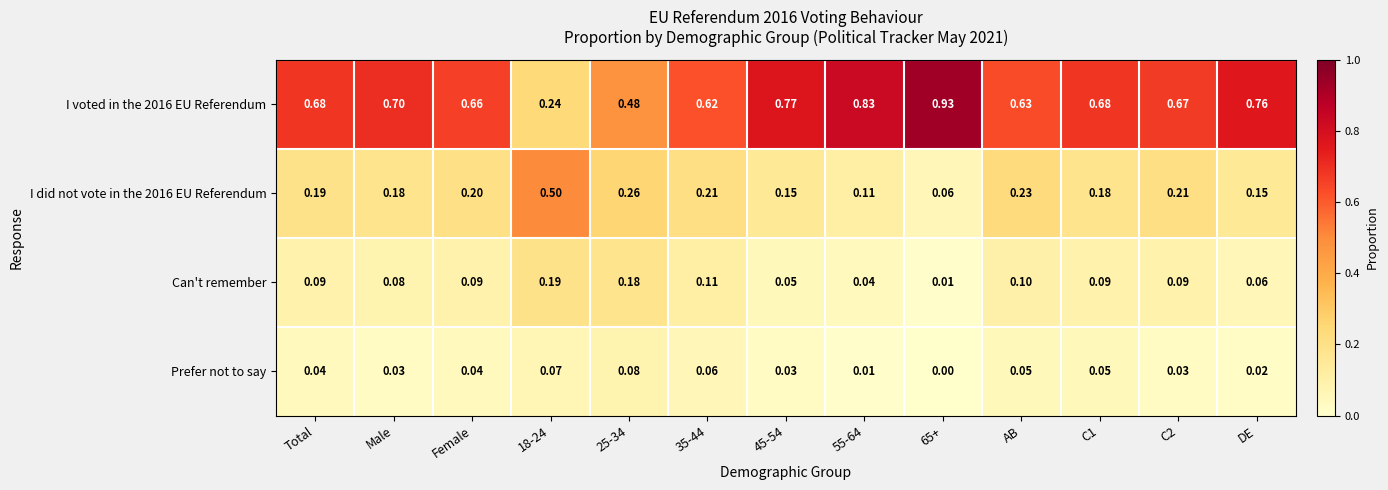

Count the number of categories in the chart.

13